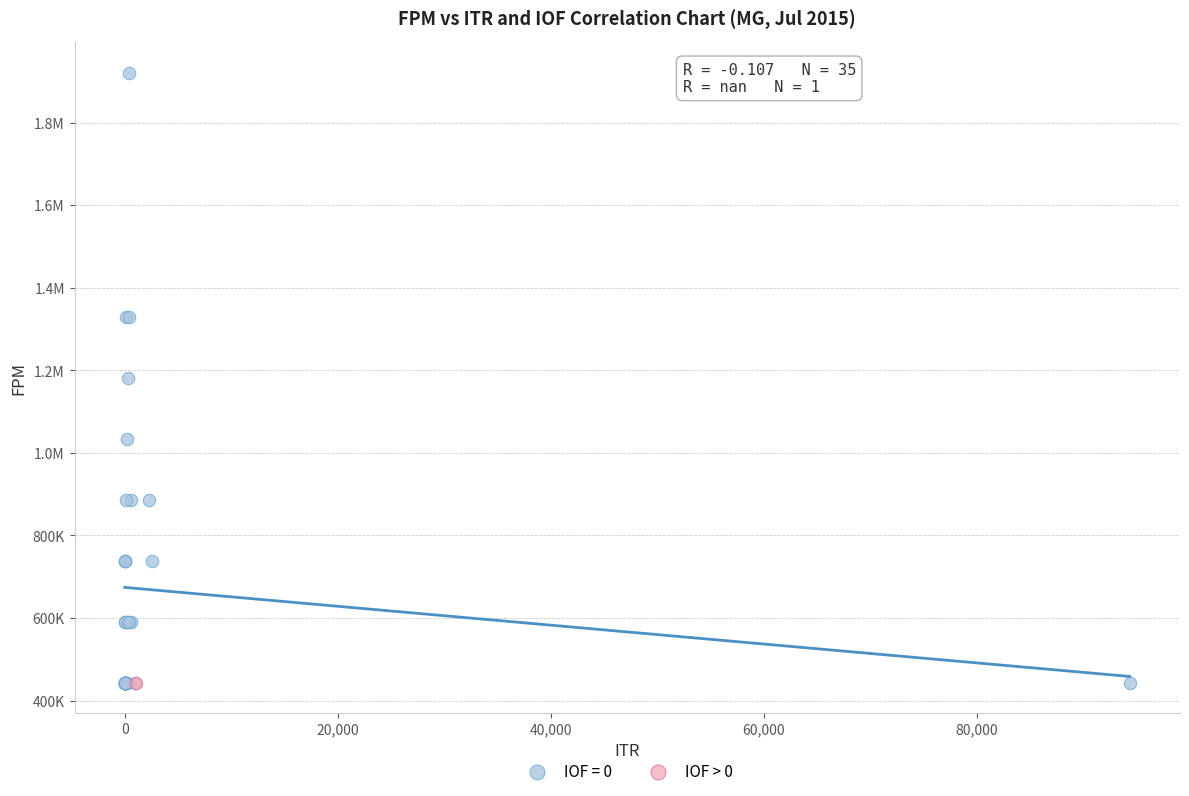

What are all the series names shown in the legend?

IOF = 0, IOF > 0